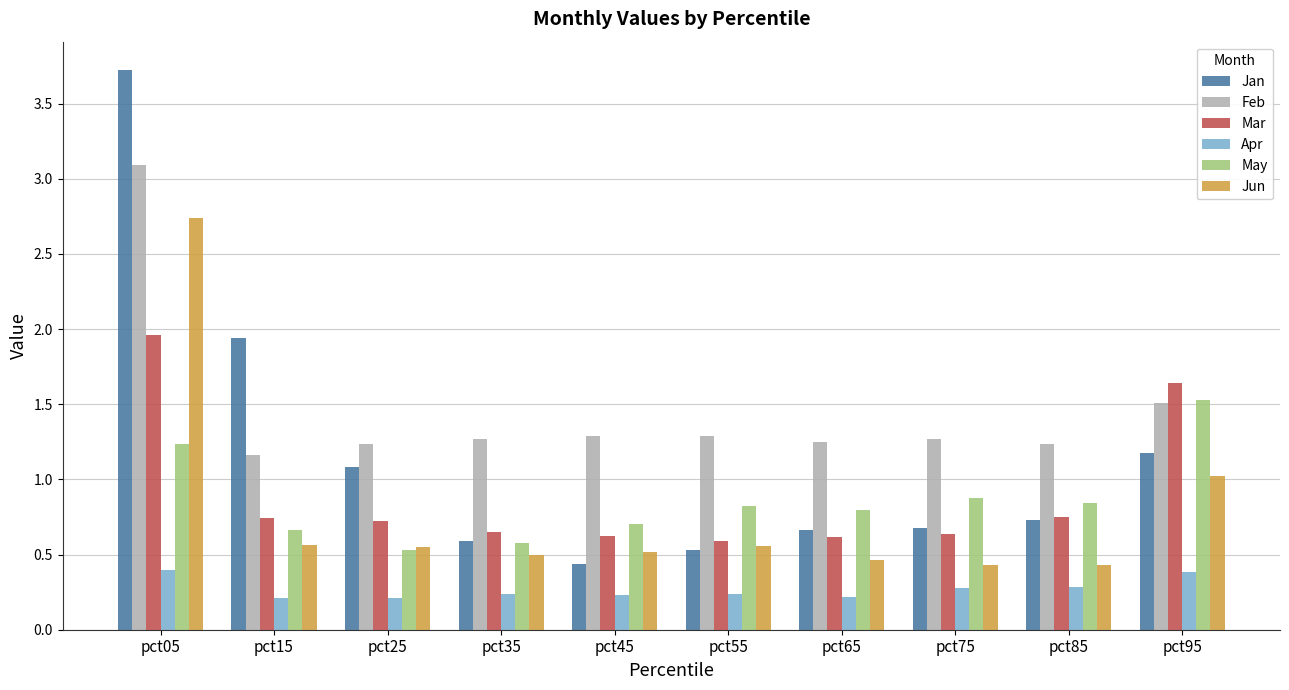

What is the total value across all series at pct55?

4.0